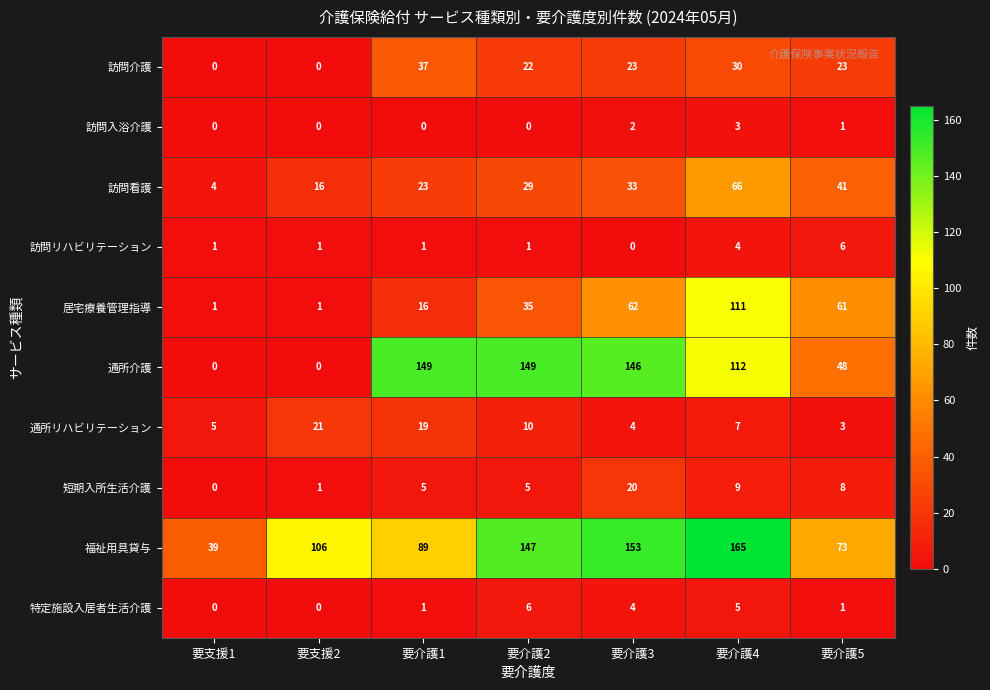

What is the sum of all 福祉用具貸与 values?

772